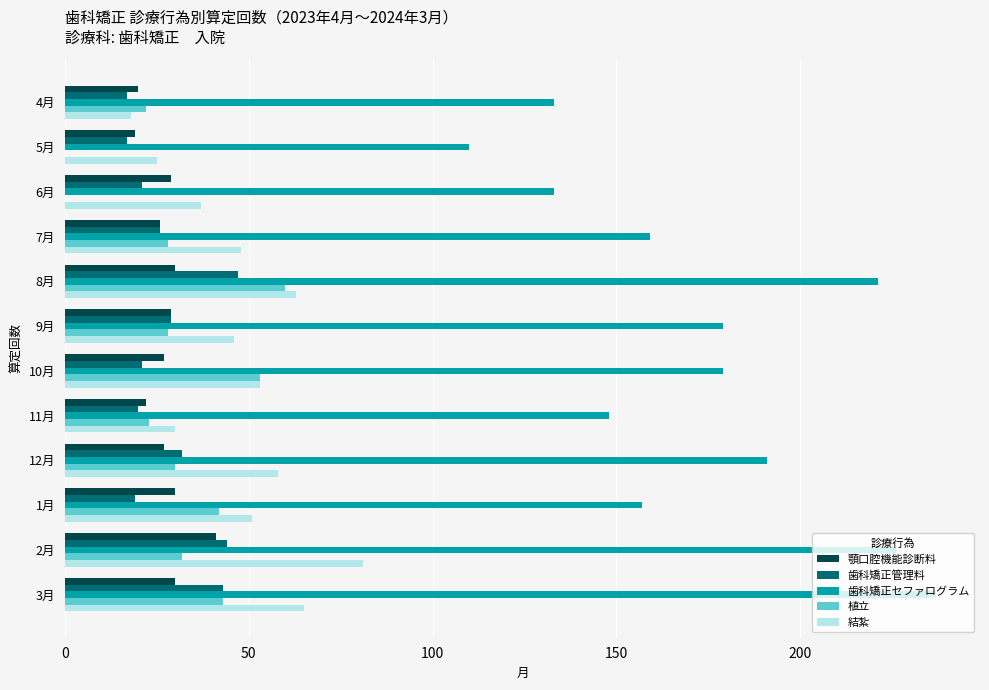

Which series changed the most between 4月 and 8月?

歯科矯正セファログラム